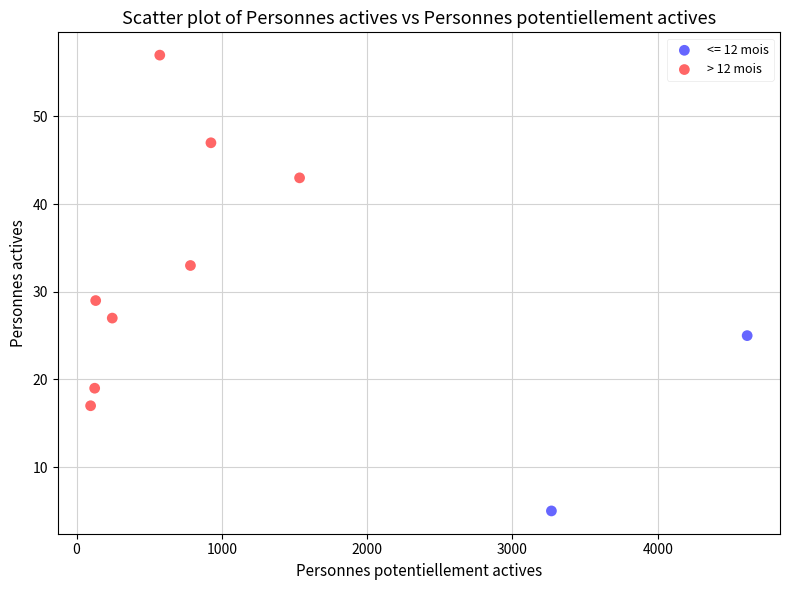

What are all the series names shown in the legend?

<= 12 mois, > 12 mois